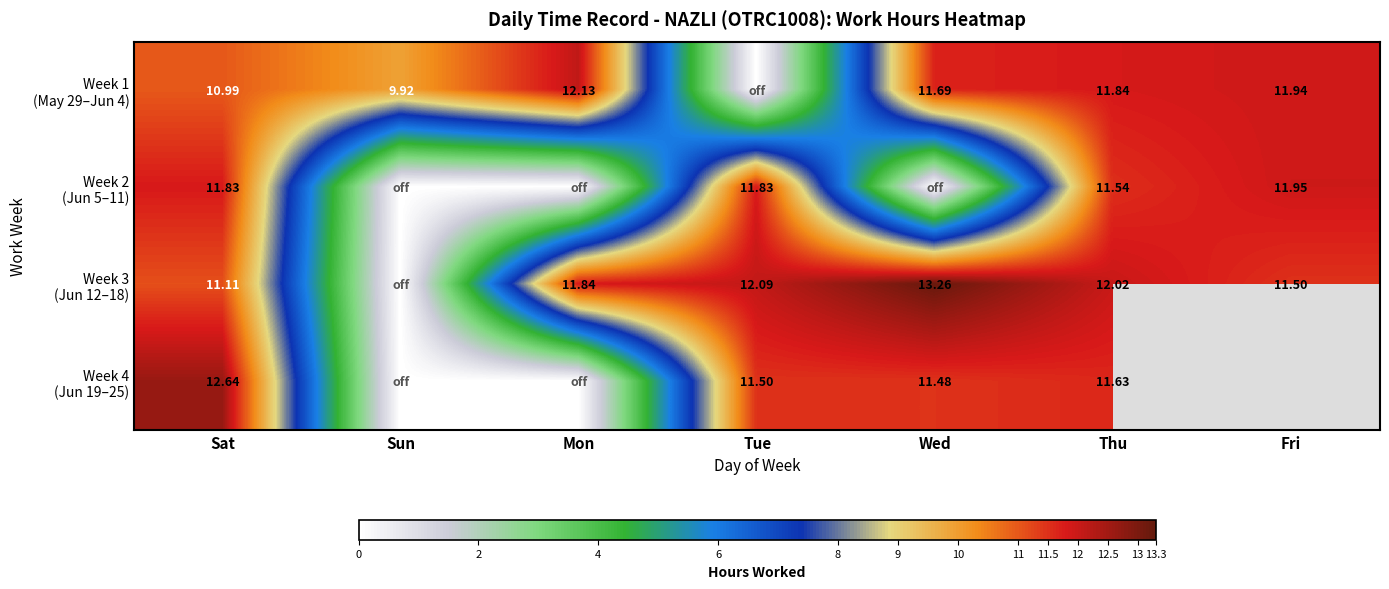

Rank the series at Wed from lowest to highest value.

Week 2 (Jun 5–11), Week 4 (Jun 19–25), Week 1 (May 29–Jun 4), Week 3 (Jun 12–18)